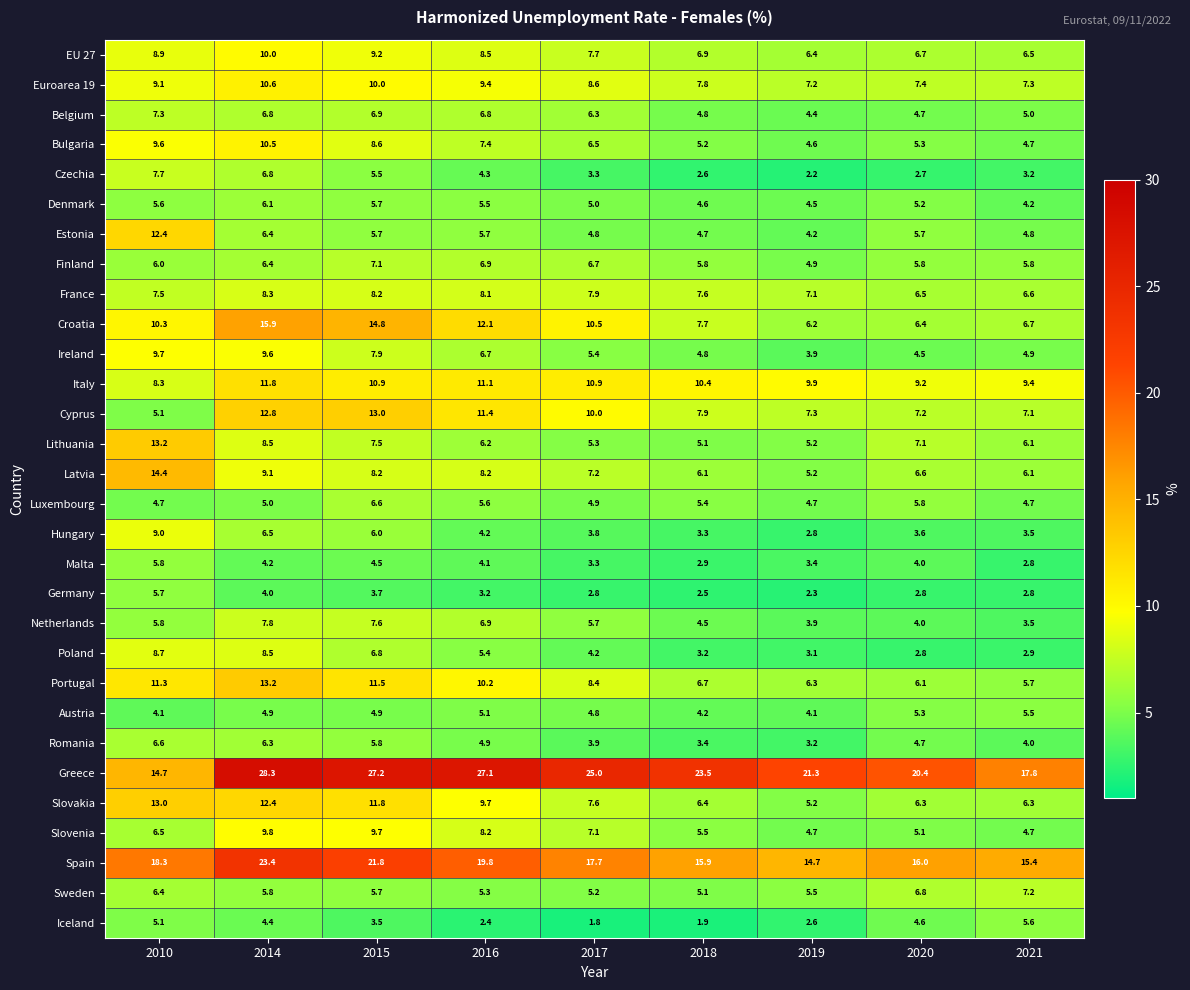

Is it true that Austria equals 1.1 at 2010?

False